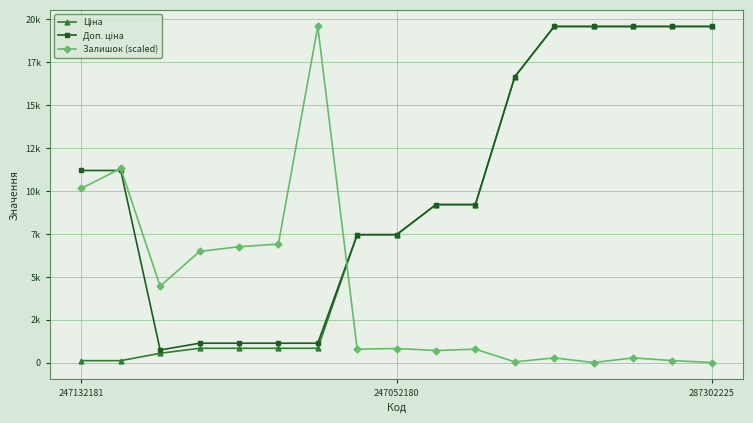

Is this an area chart (filled region under the line)?

No